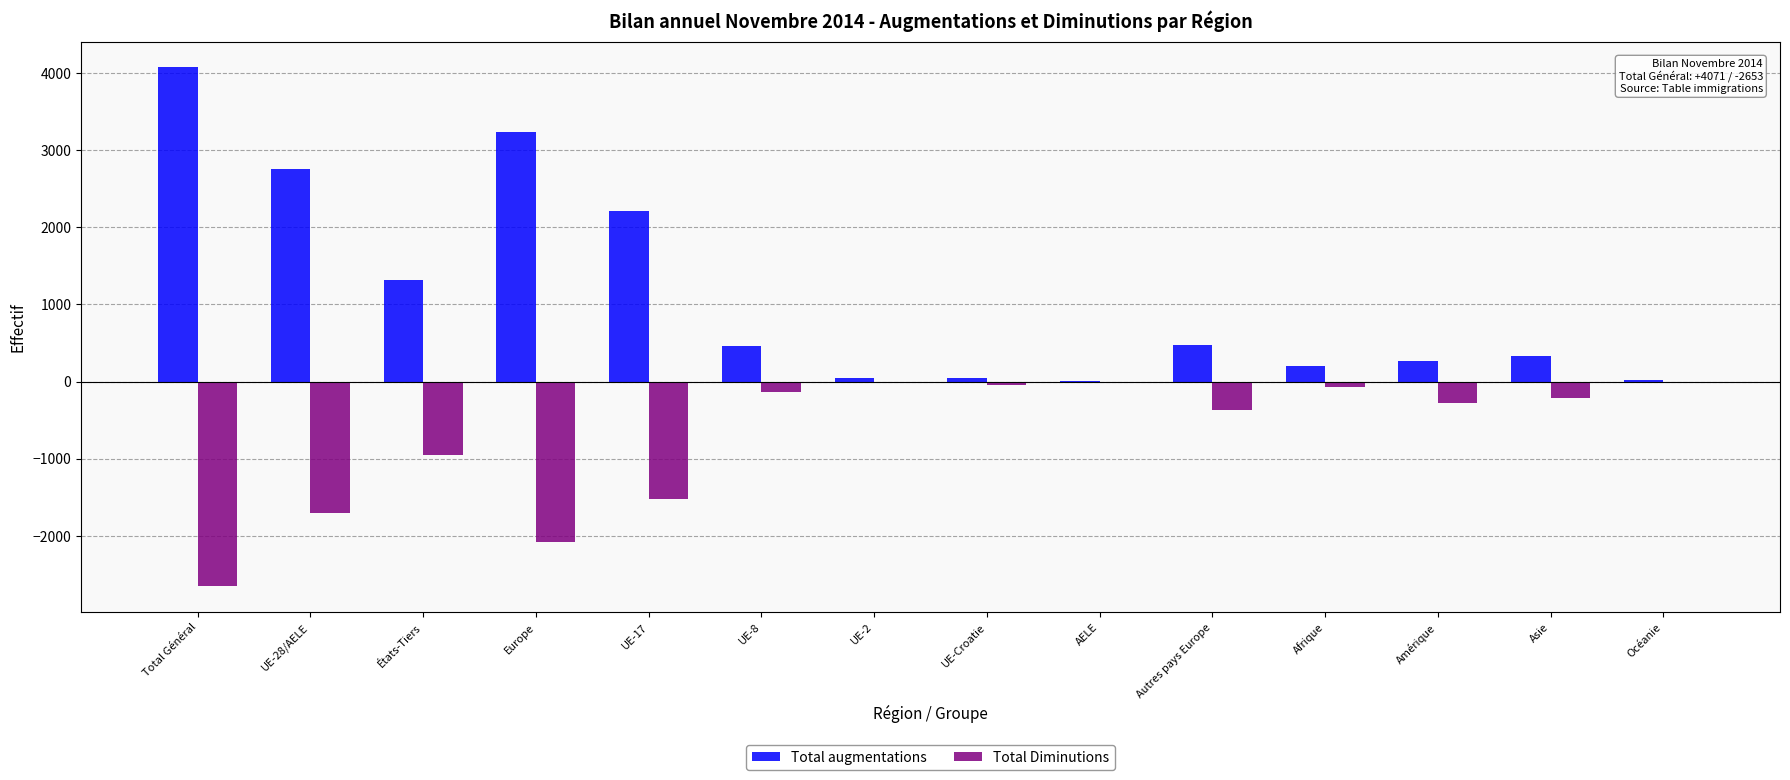

What is the greatest value displayed?

4071